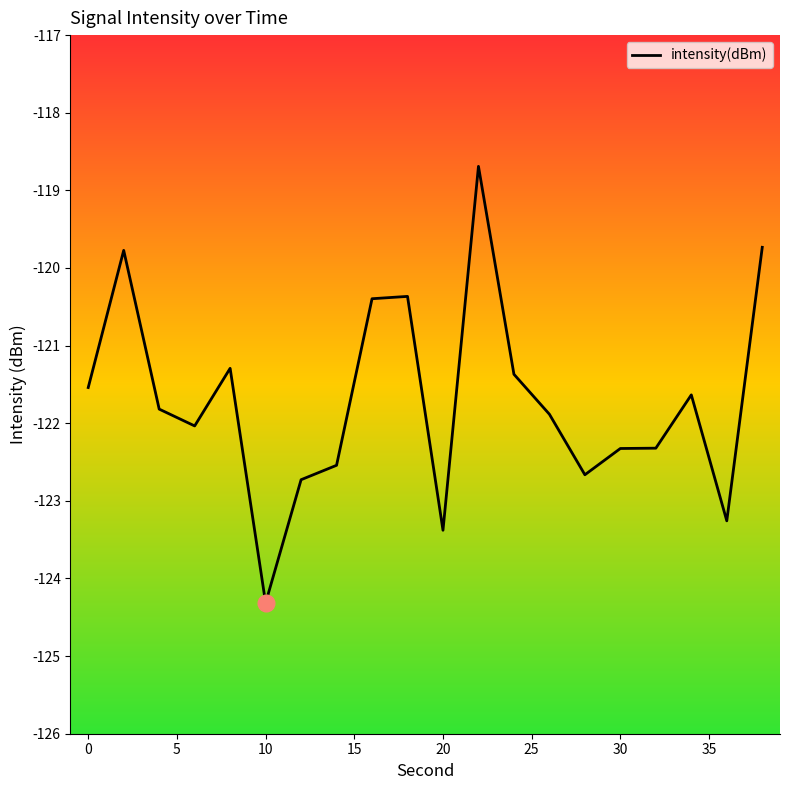

What is the difference between the maximum and minimum values?

5.6